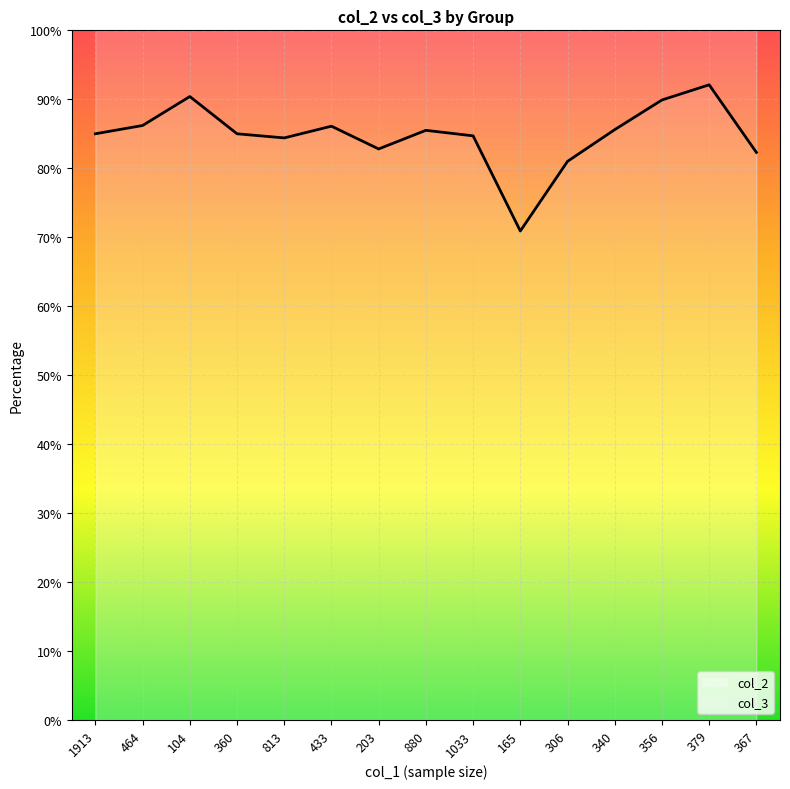

The chart shows a value of 144.5 at 306. True or false?

False